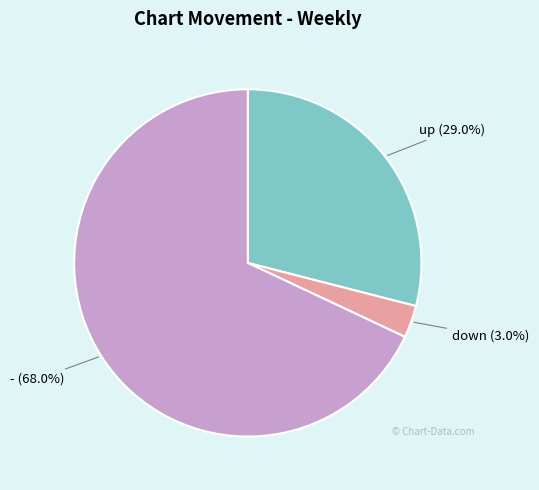

What percentage is the - slice, to the nearest percent?

68%